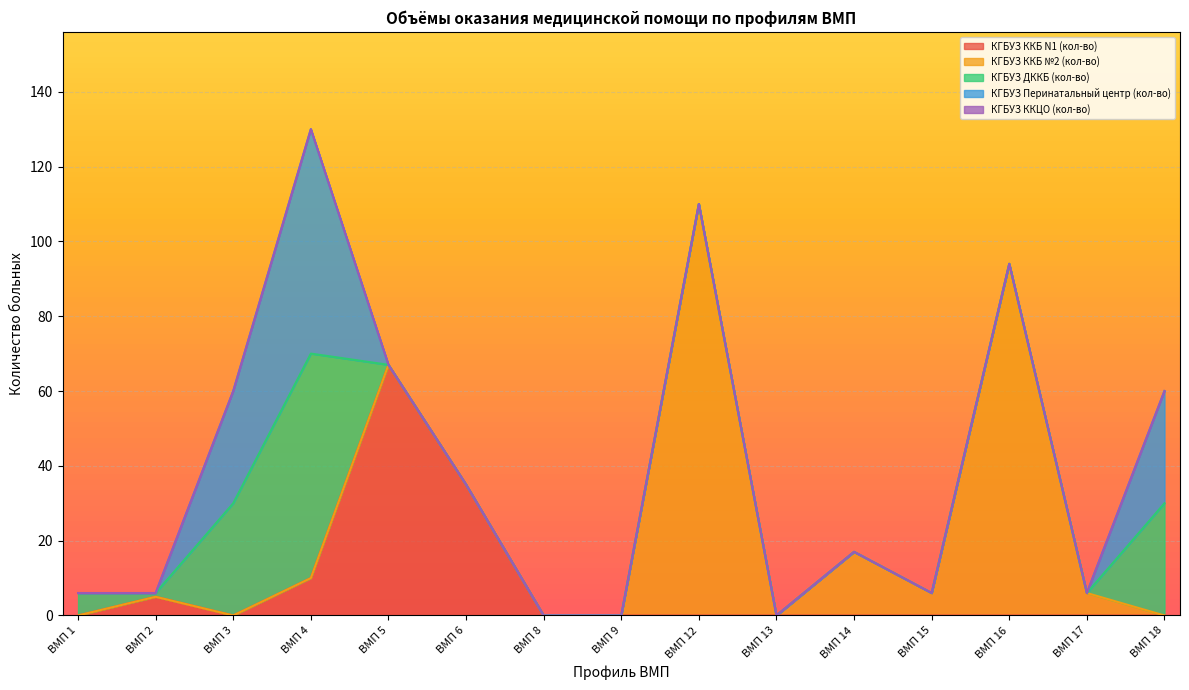

At which category is the sum across all series the highest?

ВМП 4